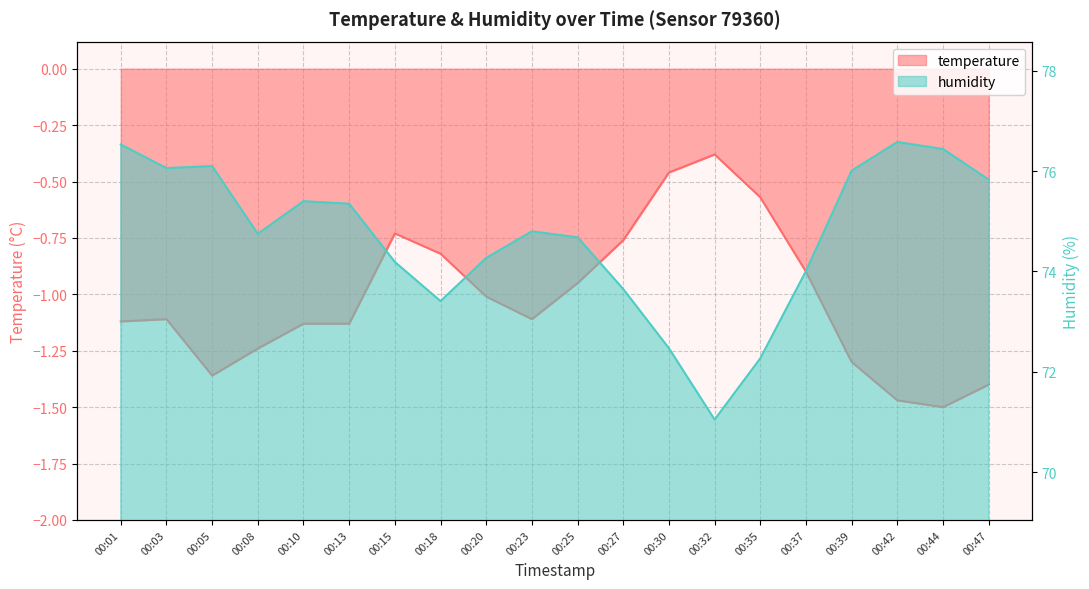

At 00:25, list the series in order from largest to smallest.

humidity, temperature